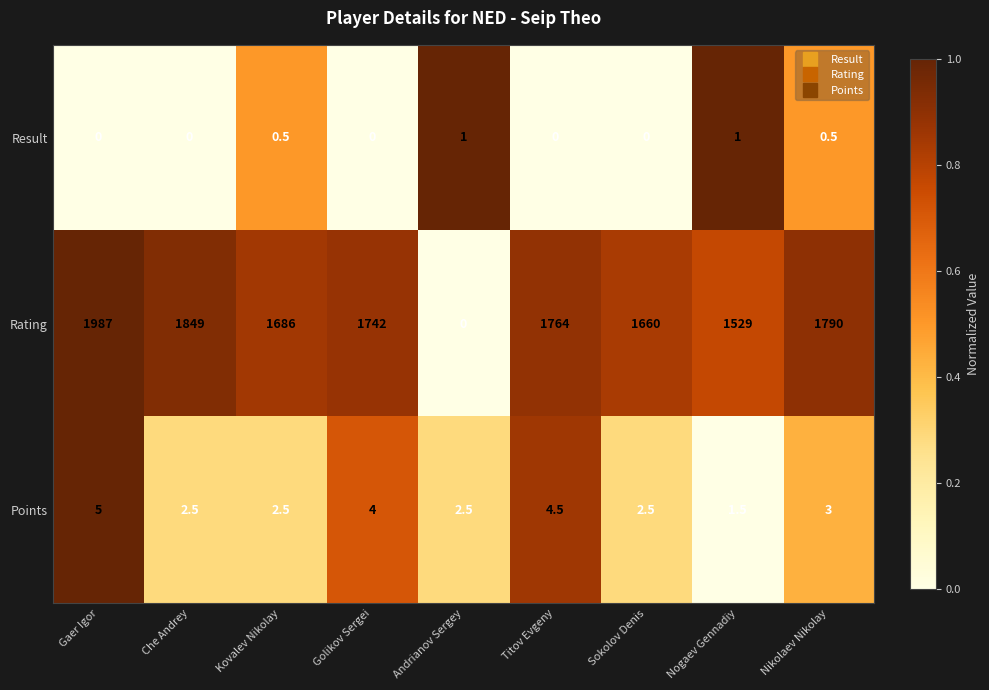

Between Kovalev Nikolay and Nogaev Gennadiy, which series saw the biggest shift?

Rating